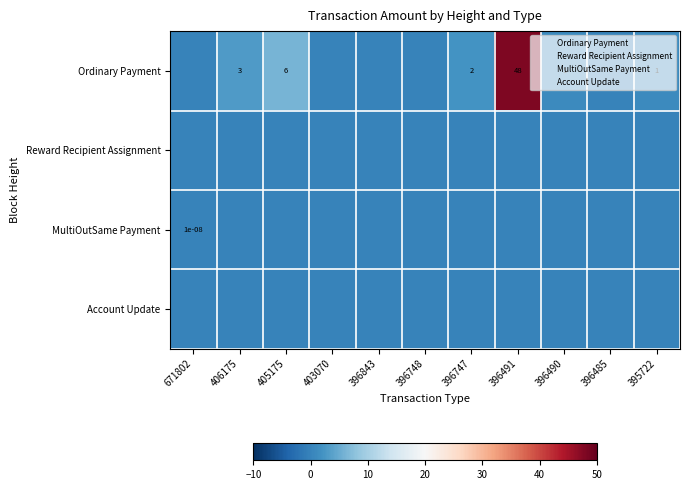

At which category is the sum across all series the highest?

396491